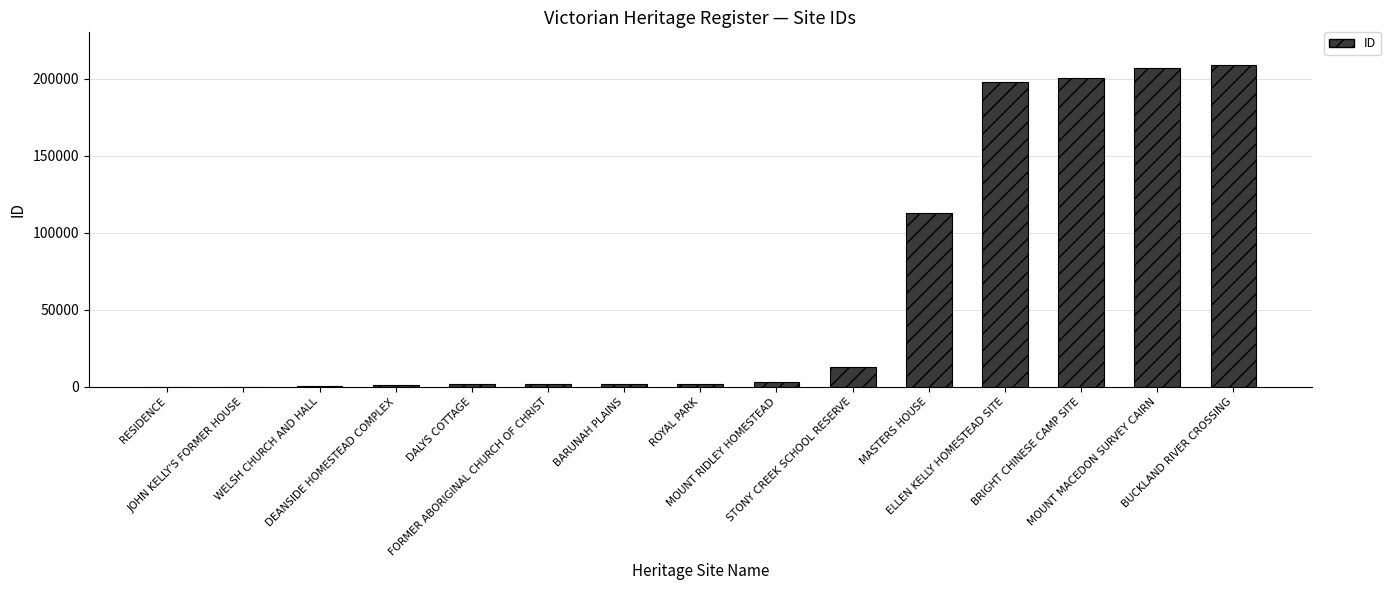

Are the bars horizontal?

No